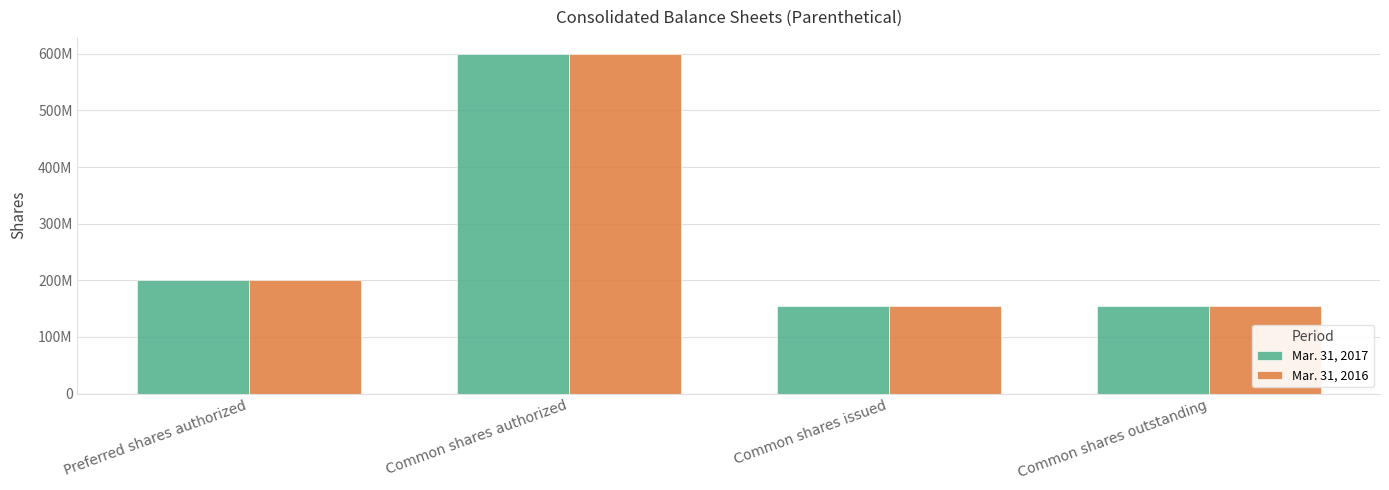

Reading left to right, transcribe all the data shown in this chart.

Mar. 31, 2017: 200000000	600000000	155560000	155560000
Mar. 31, 2016: 200000000	600000000	155560000	155560000